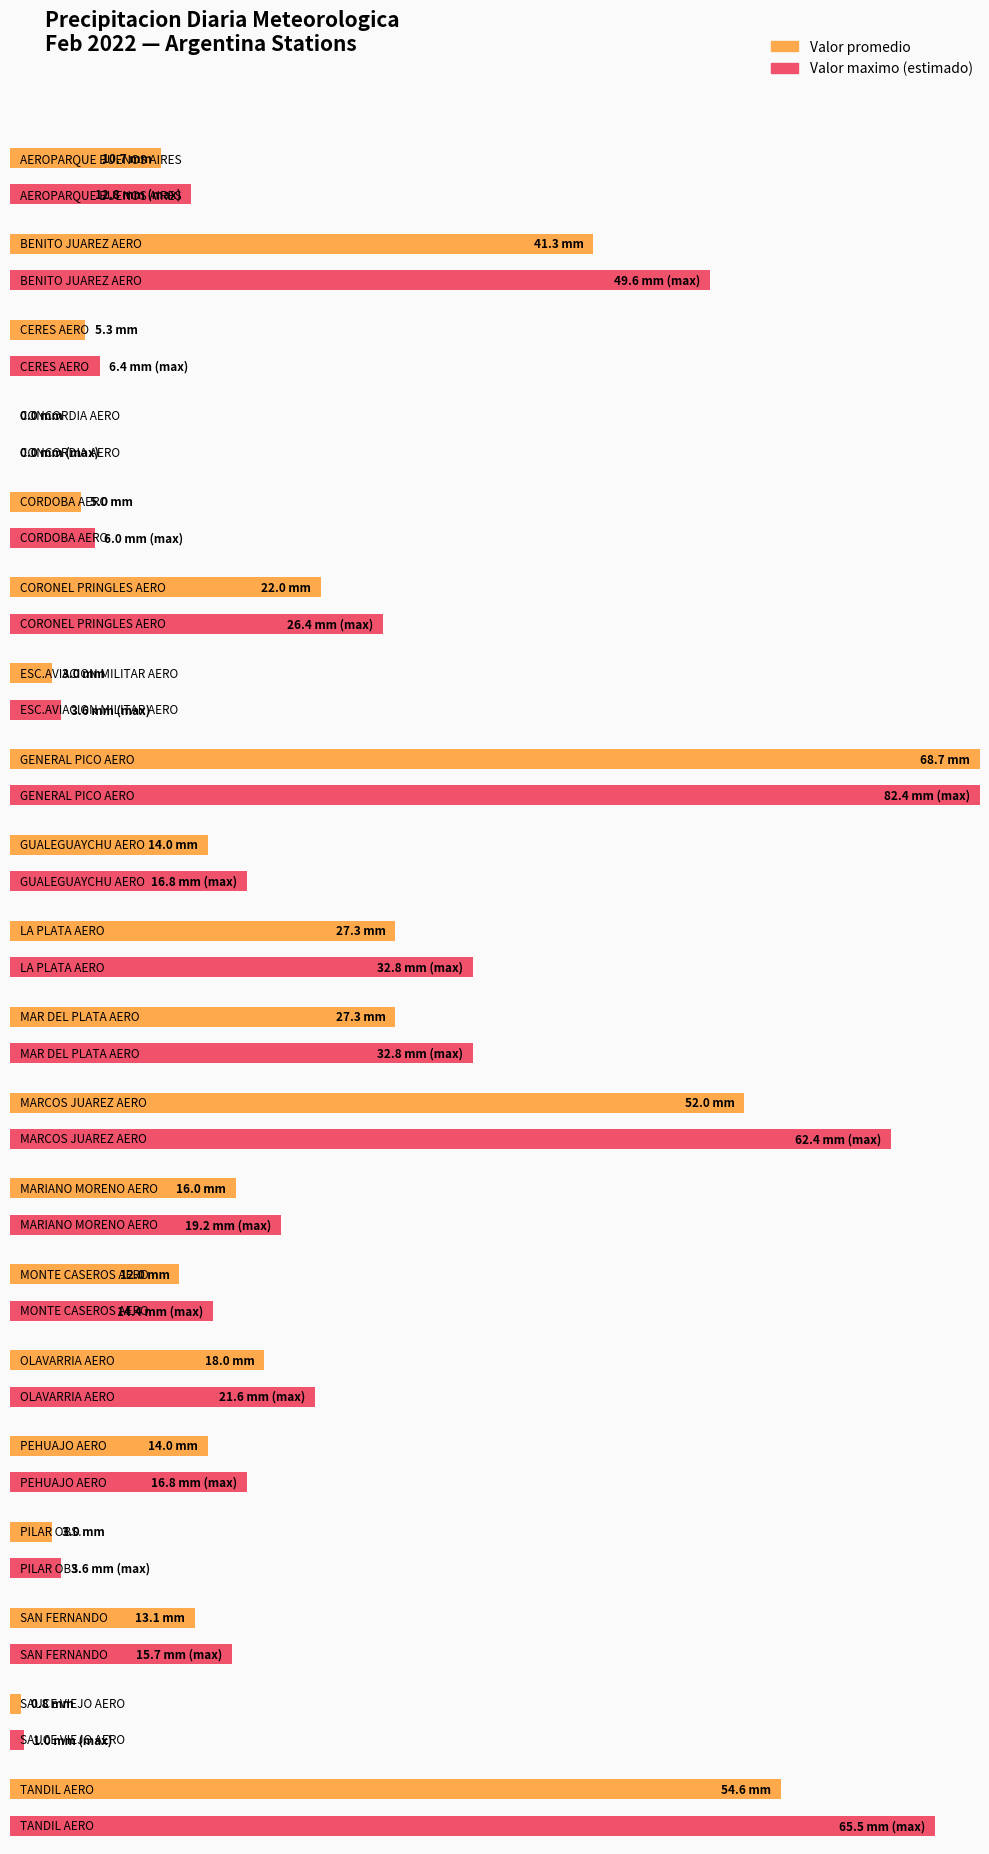

The chart shows a value of 41.3 at BENITO JUAREZ AERO. True or false?

True